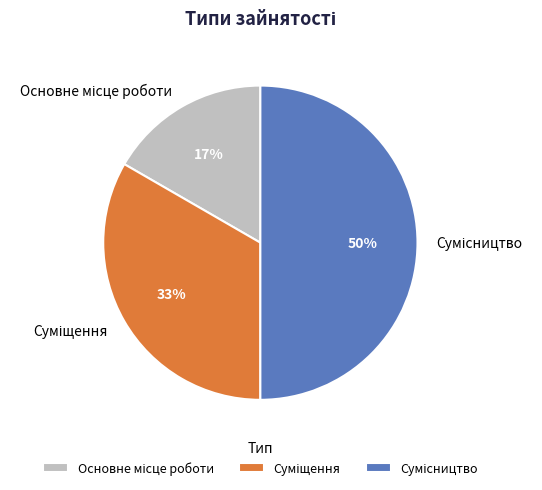

Count the number of slices in the pie.

3